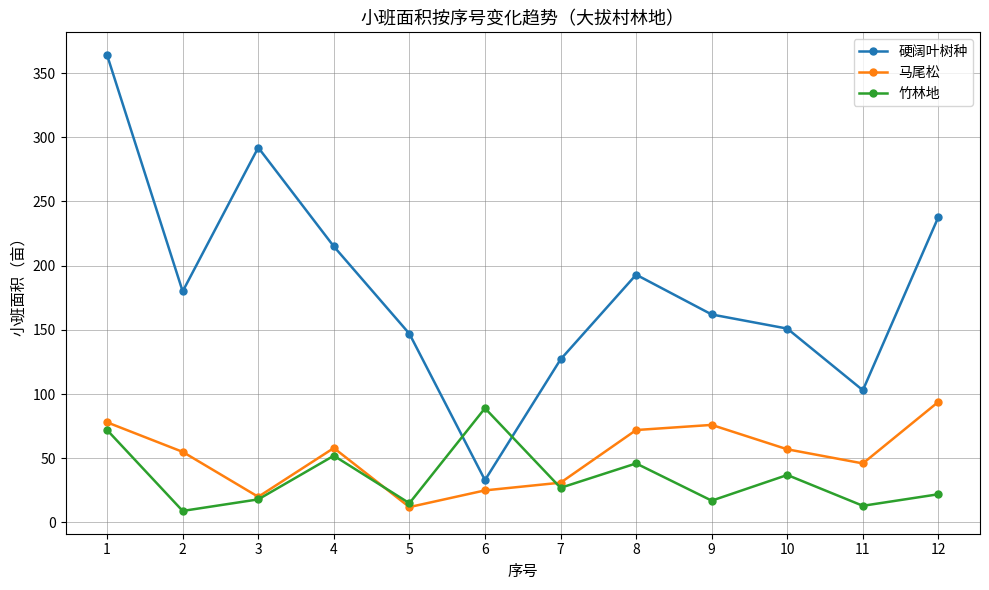

What is the difference between the second highest and minimum values in the 硬阔叶树种 series?

259